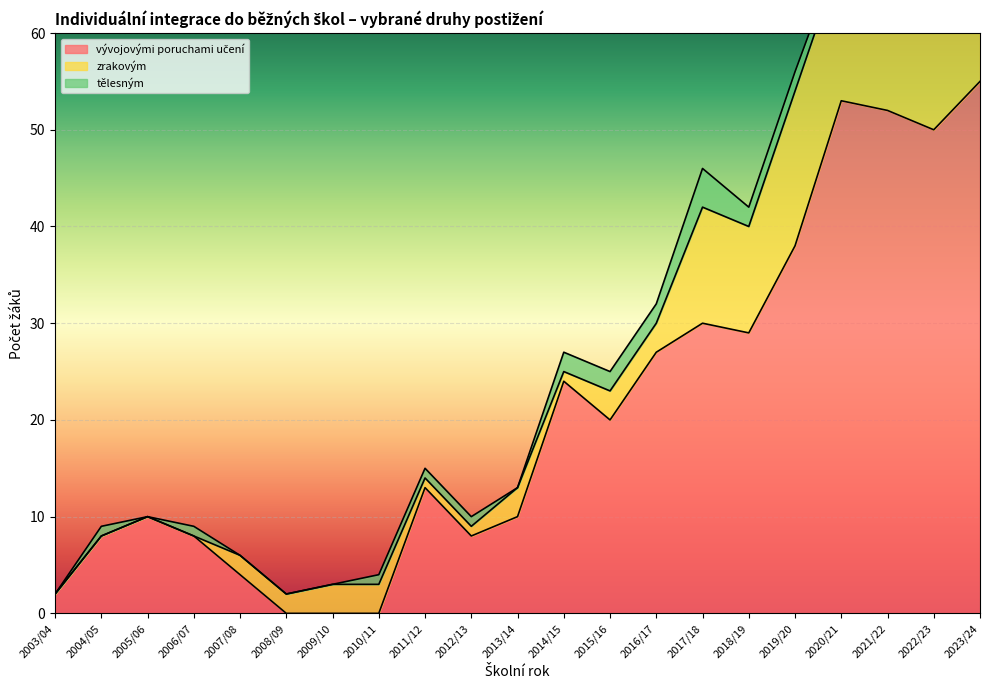

Reading right to left, list all the values displayed in this chart.

vývojovými poruchami učení: 2023/24=55	2022/23=50	2021/22=52	2020/21=53	2019/20=38	2018/19=29	2017/18=30	2016/17=27	2015/16=20	2014/15=24	2013/14=10	2012/13=8	2011/12=13	2010/11=0	2009/10=0	2008/09=0	2007/08=4	2006/07=8	2005/06=10	2004/05=8	2003/04=2
zrakovým: 2023/24=7	2022/23=10	2021/22=10	2020/21=15	2019/20=16	2018/19=11	2017/18=12	2016/17=3	2015/16=3	2014/15=1	2013/14=3	2012/13=1	2011/12=1	2010/11=3	2009/10=3	2008/09=2	2007/08=2	2006/07=0	2005/06=0	2004/05=0	2003/04=0
tělesným: 2023/24=4	2022/23=4	2021/22=4	2020/21=1	2019/20=2	2018/19=2	2017/18=4	2016/17=2	2015/16=2	2014/15=2	2013/14=0	2012/13=1	2011/12=1	2010/11=1	2009/10=0	2008/09=0	2007/08=0	2006/07=1	2005/06=0	2004/05=1	2003/04=0